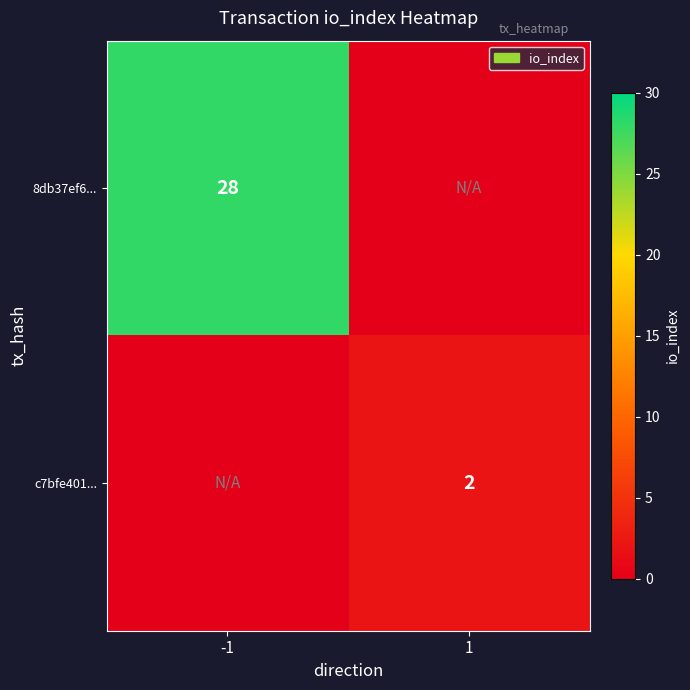

The value of 8db37ef6... at -1 is 28. True or false?

True